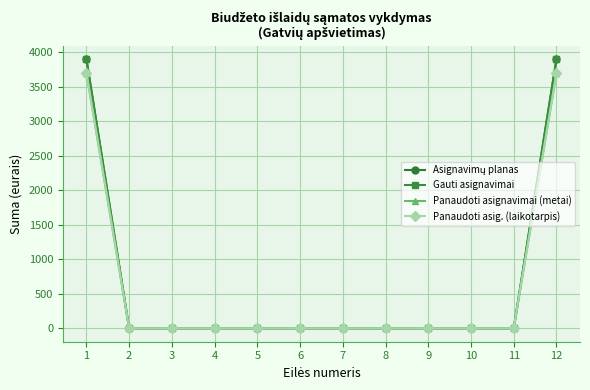

Does the chart have visible grid lines?

Yes